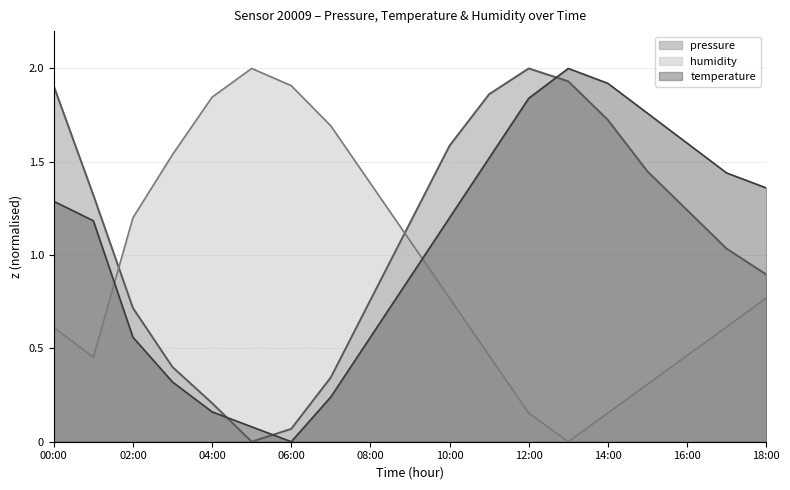

What is the value of the pressure point at the 16th from the left?

1.4